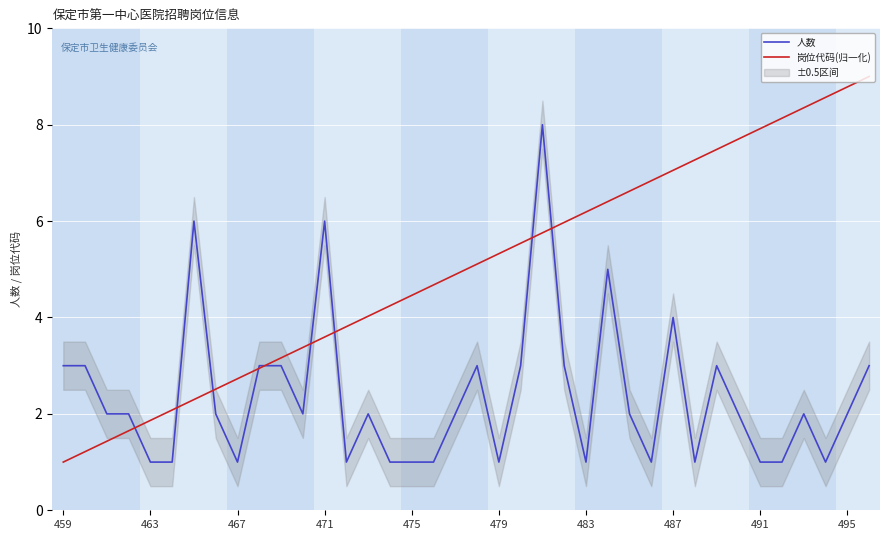

What is the difference between the second highest and second lowest values in the 岗位代码(归一化) series?

7.6